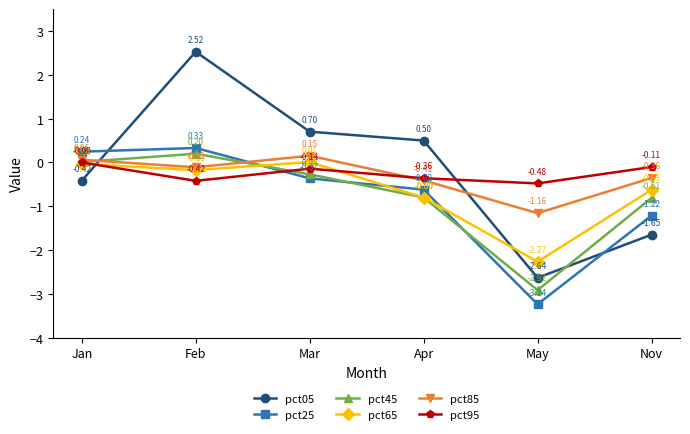

What is the label of the 3rd point from the right?

Apr